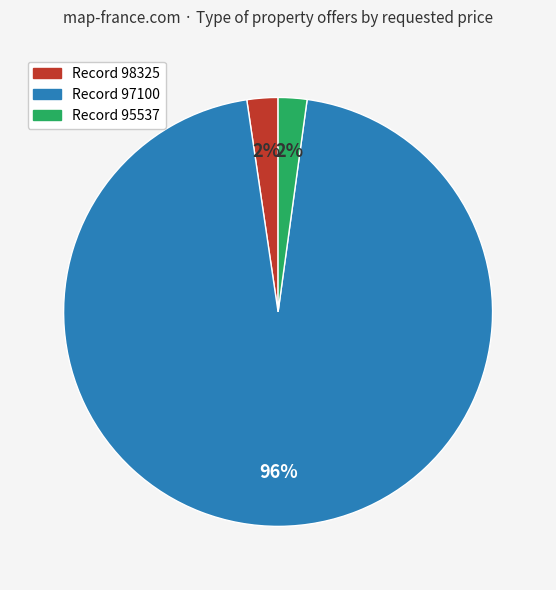

Is there any slice that represents more than half of the pie?

Yes